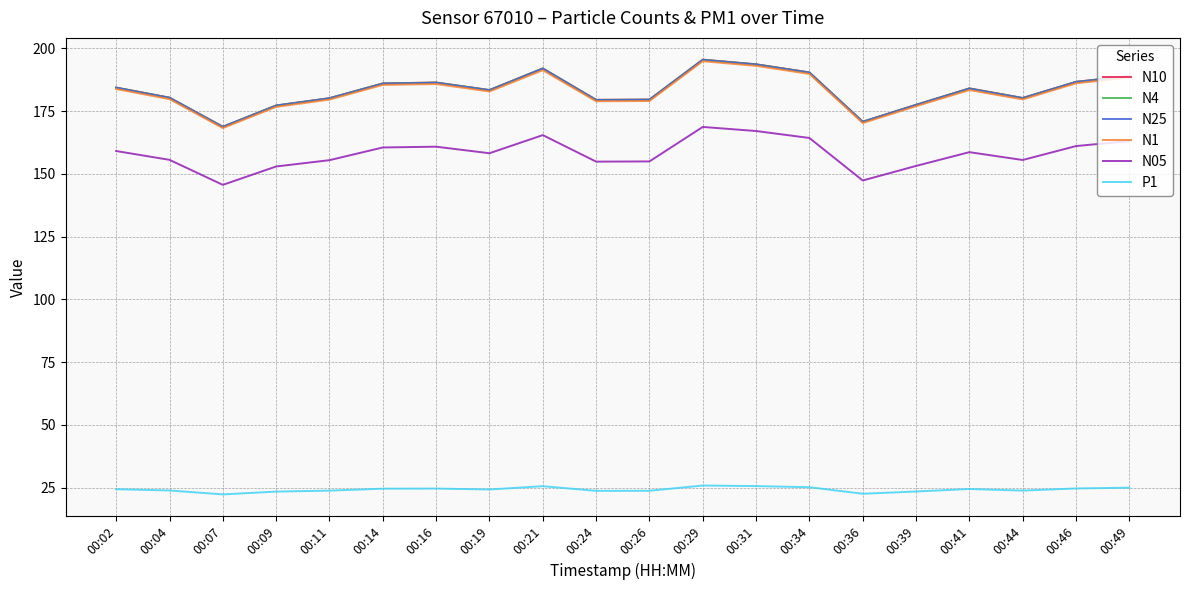

Which series has the largest range (max minus min)?

N10